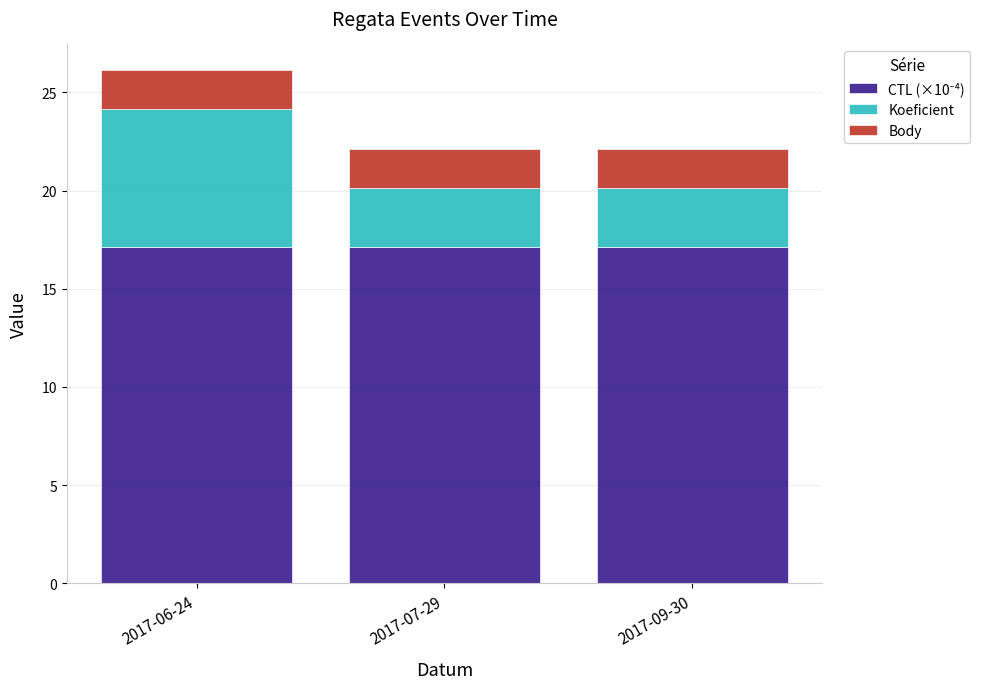

At which category is the sum across all series the highest?

2017-06-24